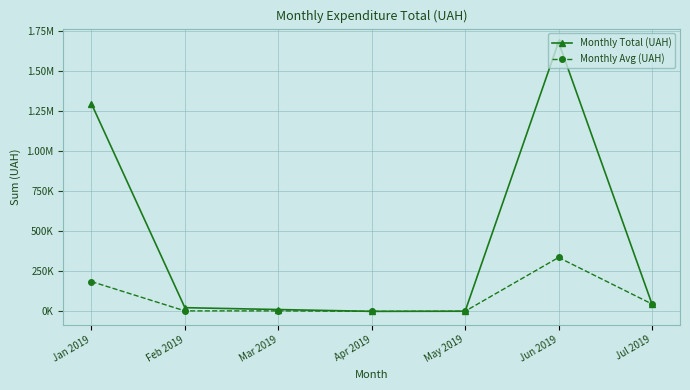

Where is the first local minimum for Monthly Avg (UAH)?

Apr 2019